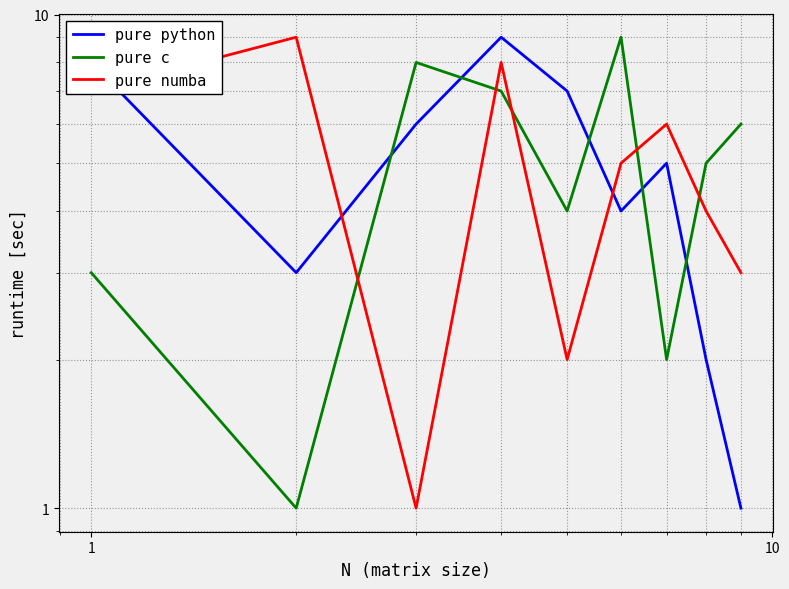

The pure python series shows 8 at 6. True or false?

False